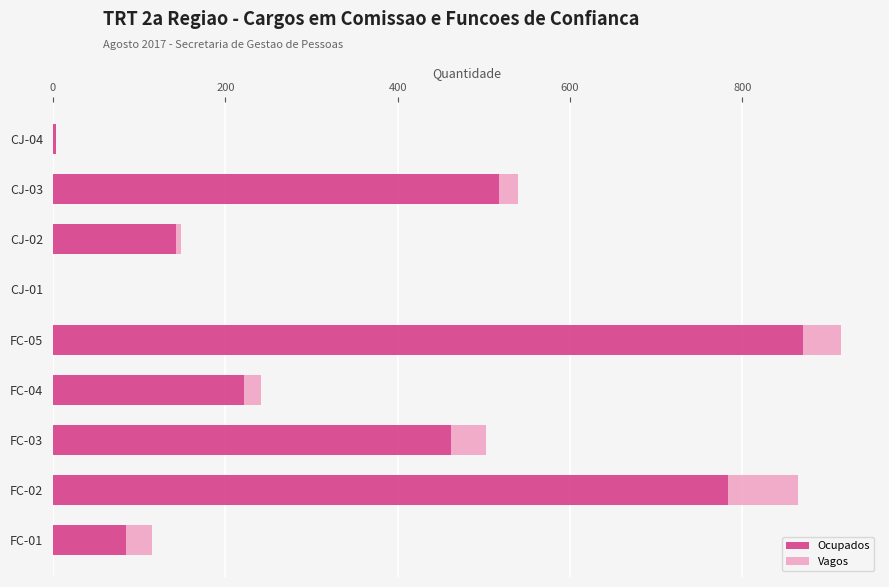

At which label does Ocupados reach its peak?

FC-05